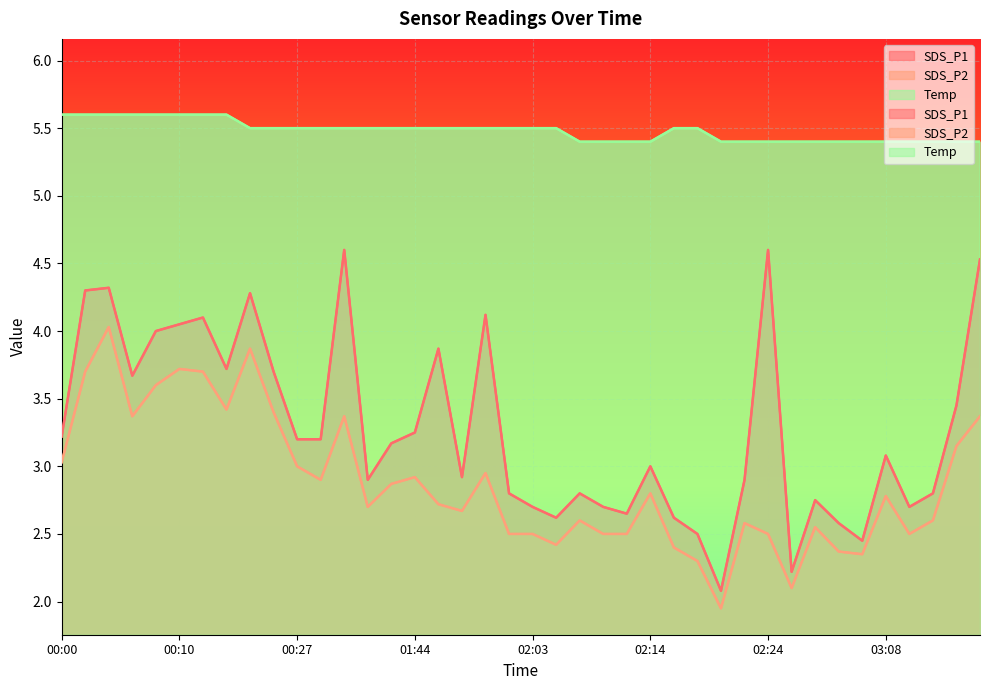

What is the sum of all SDS_P2 values?

115.3